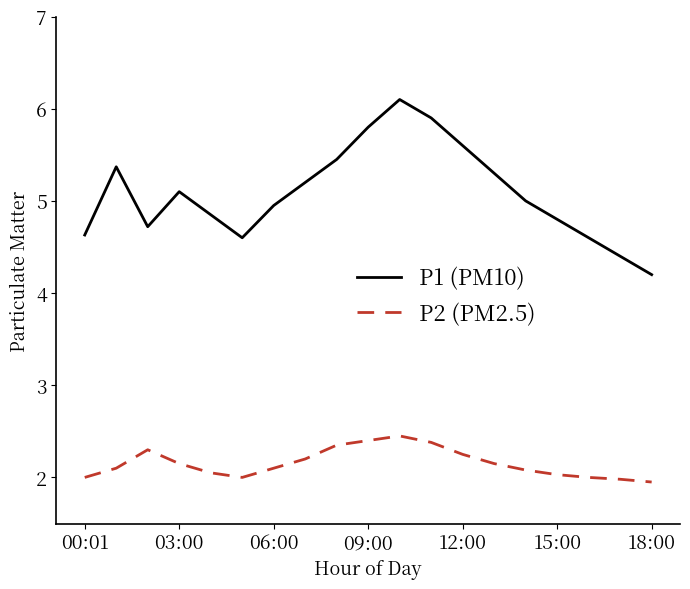

True or false: P1 (PM10) and P2 (PM2.5) cross at least once.

False